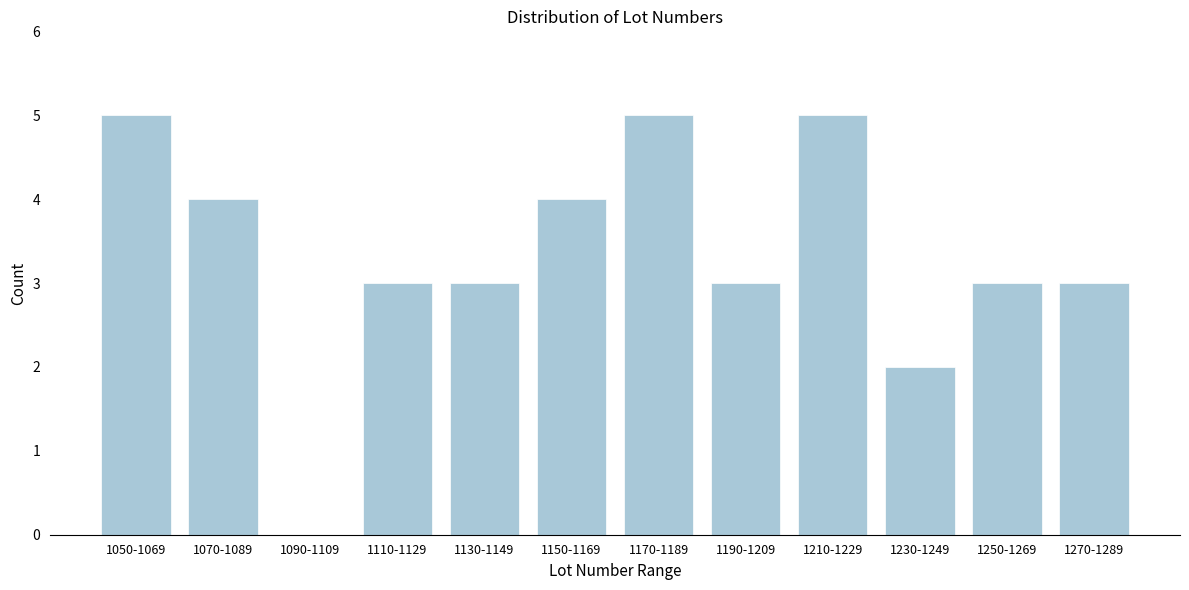

Reading right to left, extract all data points from this chart.

1270-1289=3	1250-1269=3	1230-1249=2	1210-1229=5	1190-1209=3	1170-1189=5	1150-1169=4	1130-1149=3	1110-1129=3	1090-1109=0	1070-1089=4	1050-1069=5